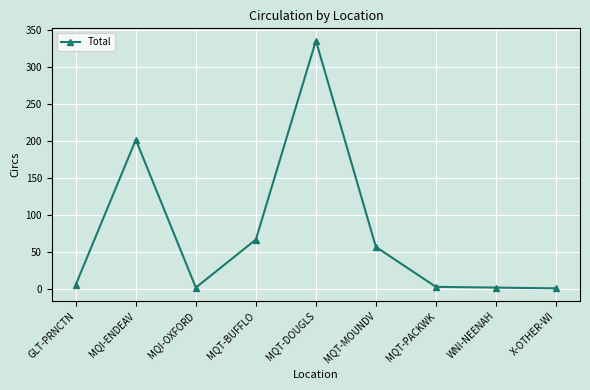

Does the chart have visible grid lines?

Yes